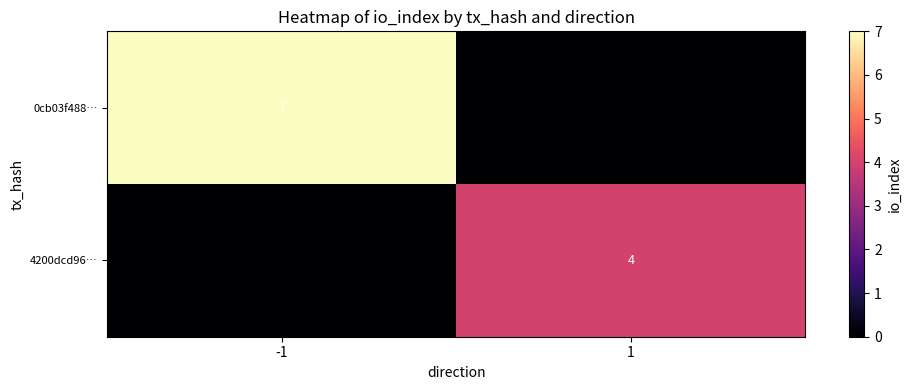

Between -1 and 1, which series saw the biggest shift?

0cb03f488…